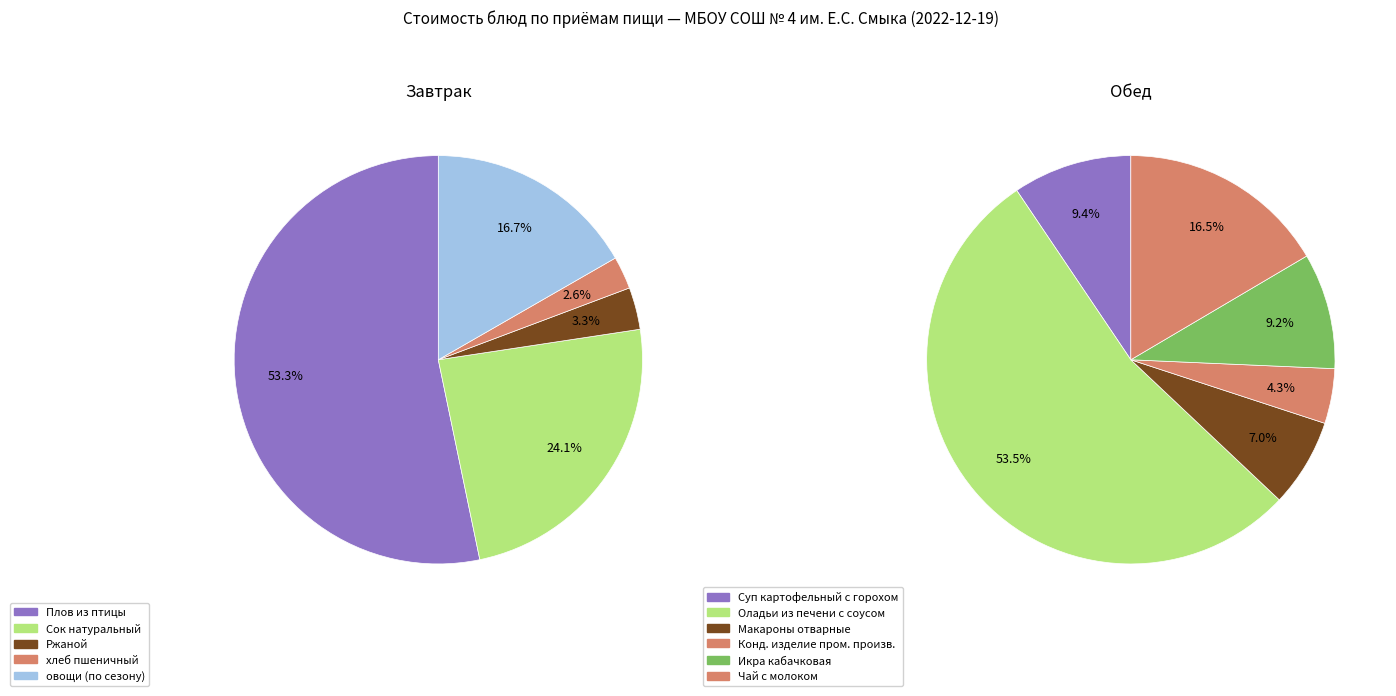

What is the ratio of the value at Сок натуральный to the value at хлеб пшеничный?

9.4